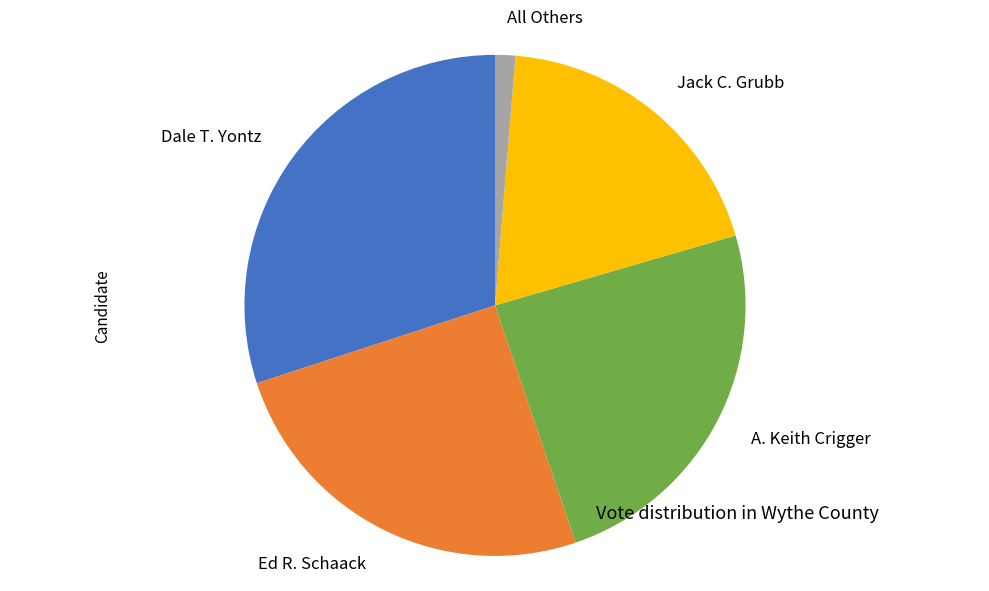

Does any single category account for the majority?

No